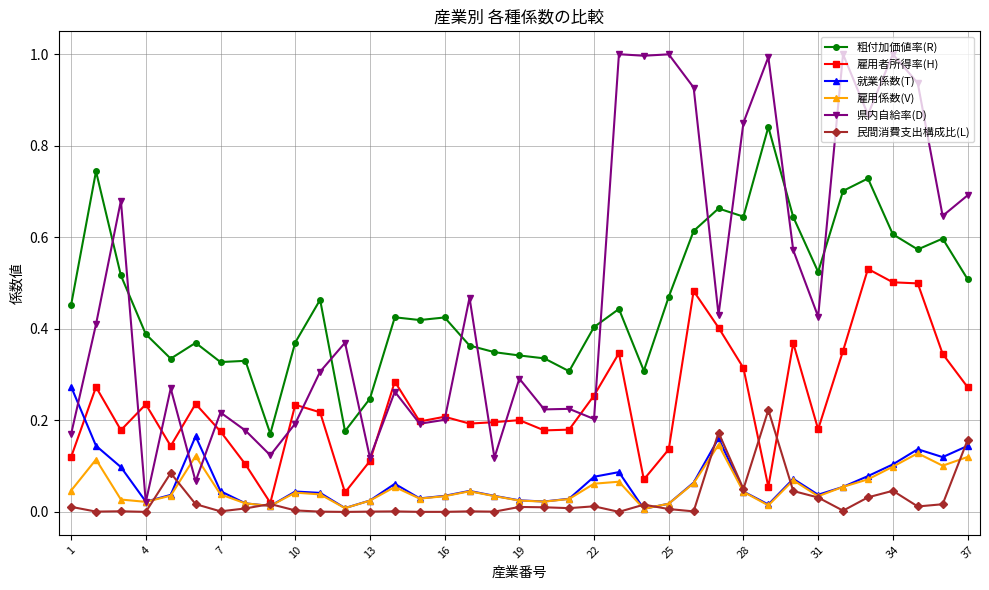

Which series has the widest spread of values?

県内自給率(D)